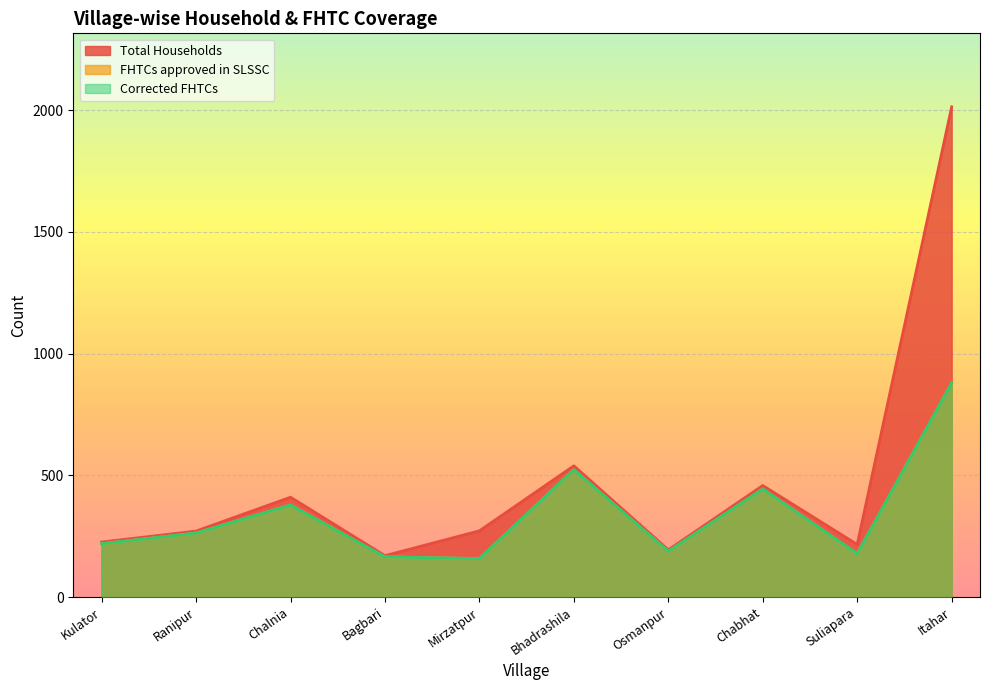

Where does the FHTCs approved in SLSSC series first go above 263?

Chalnia